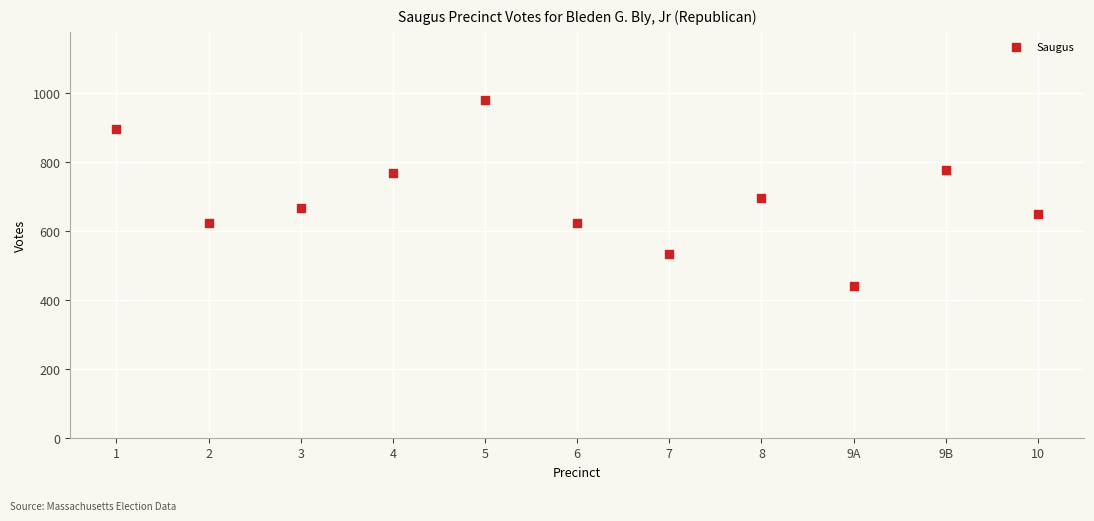

What Y value in the scatter plot is closest to 710?

694